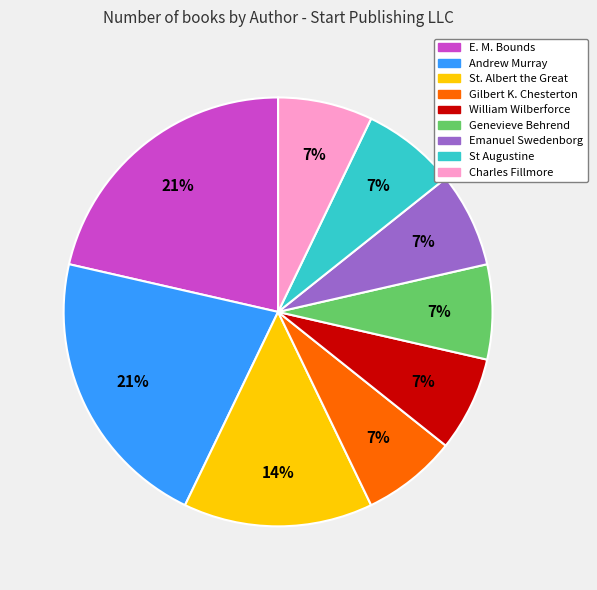

Is there any slice that represents more than half of the pie?

No